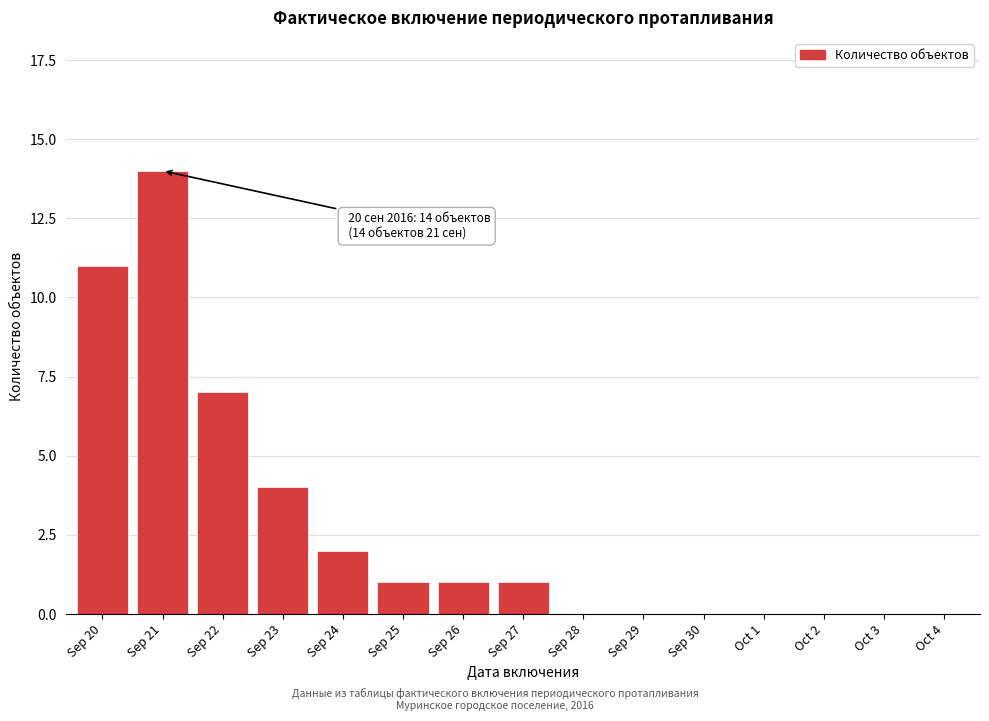

Reading left to right, list all the values displayed in this chart.

Sep 20=11	Sep 21=14	Sep 22=7	Sep 23=4	Sep 24=2	Sep 25=1	Sep 26=1	Sep 27=1	Sep 28=0	Sep 29=0	Sep 30=0	Oct 1=0	Oct 2=0	Oct 3=0	Oct 4=0